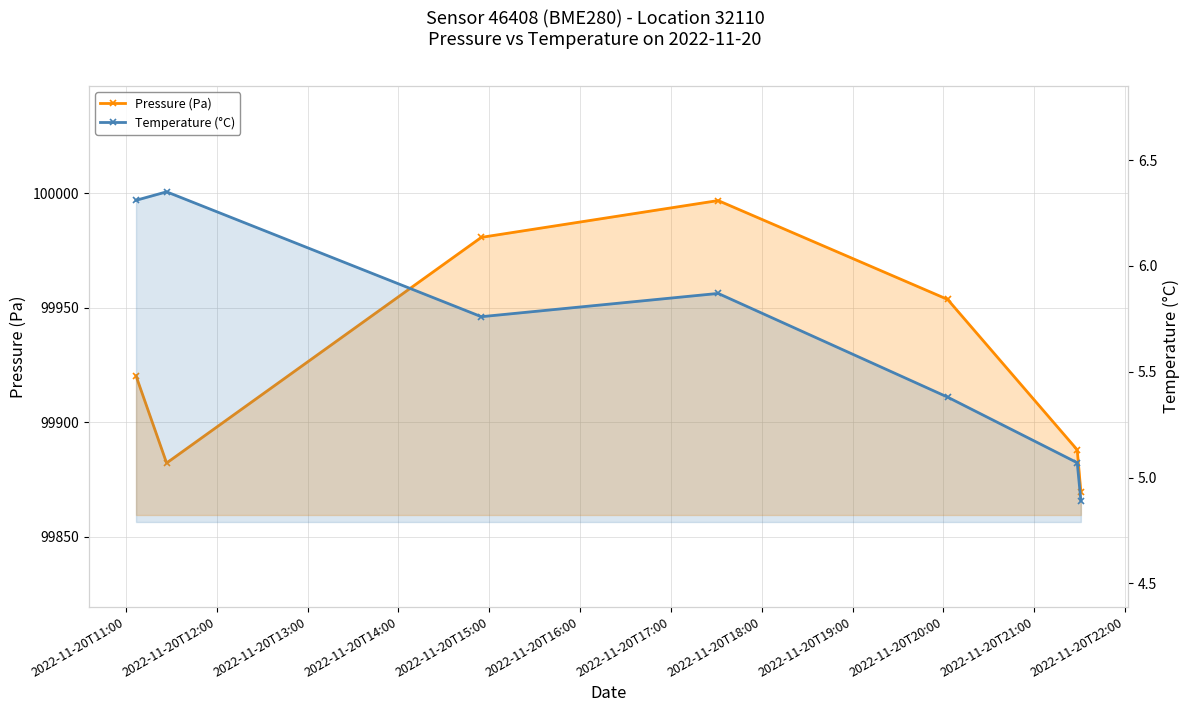

At which label does Temperature (°C) first exceed 5?

2022-11-20T11:00